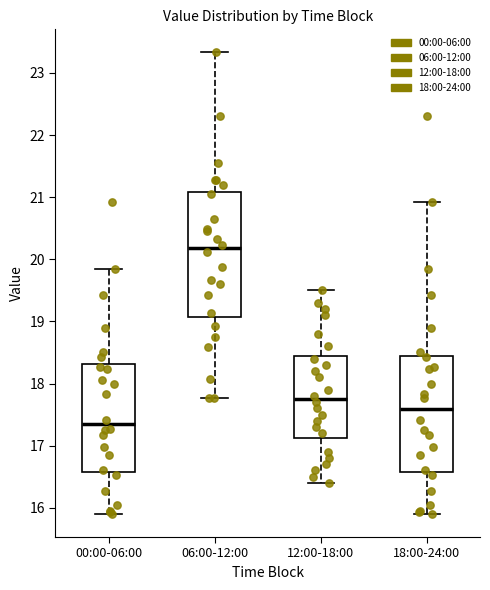

Reading left to right, transcribe this box plot: for each box, give where its median line is, the range the box spans, and where its two whiskers end, as read against the y-axis. The values are not printed on the chart, so give them approximately, as read against the axis.

00:00-06:00: median 17.3, box 16.6 to 18.3, whiskers 15.9 to 19.9
06:00-12:00: median 20.2, box 19.1 to 21.1, whiskers 17.8 to 23.3
12:00-18:00: median 17.8, box 17.1 to 18.5, whiskers 16.4 to 19.5
18:00-24:00: median 17.6, box 16.6 to 18.4, whiskers 15.9 to 20.9